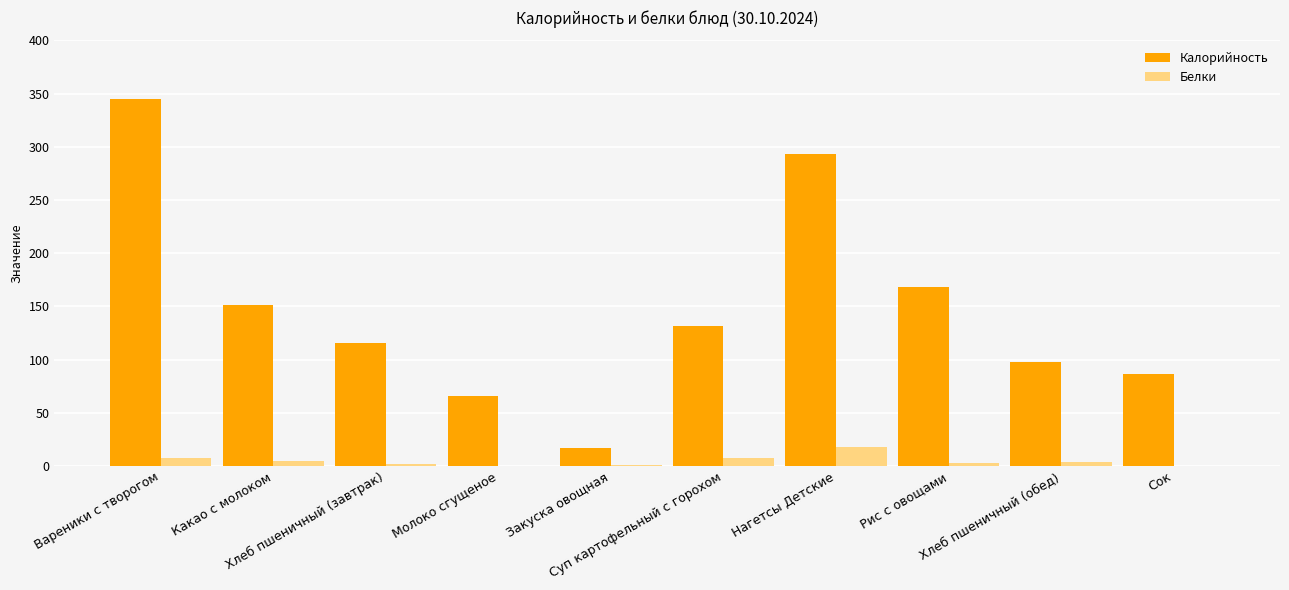

What is the greatest value displayed?

345.3